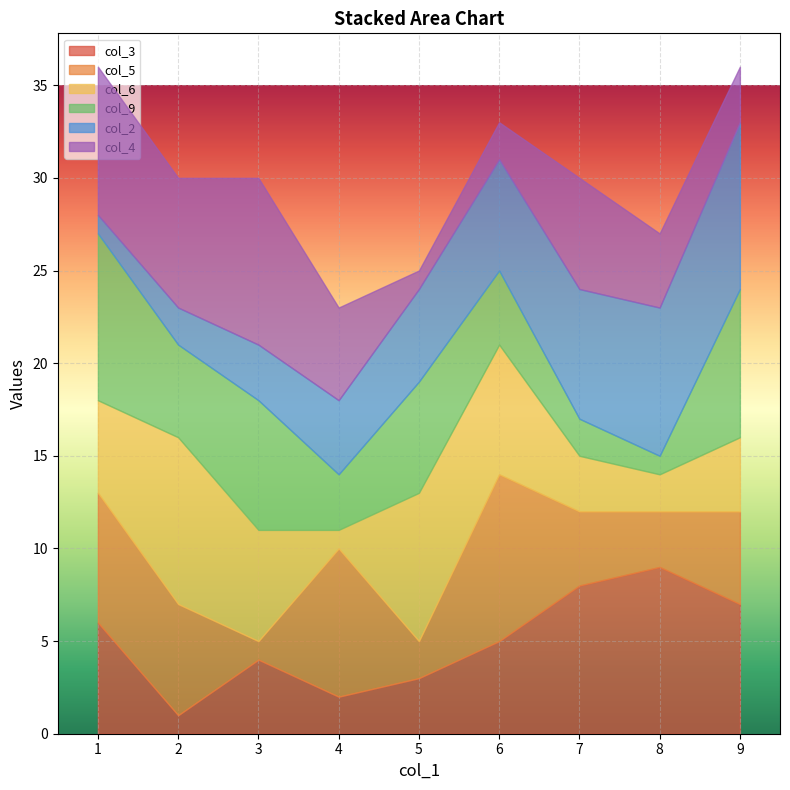

What are all the series names shown in the legend?

col_3, col_5, col_6, col_9, col_2, col_4